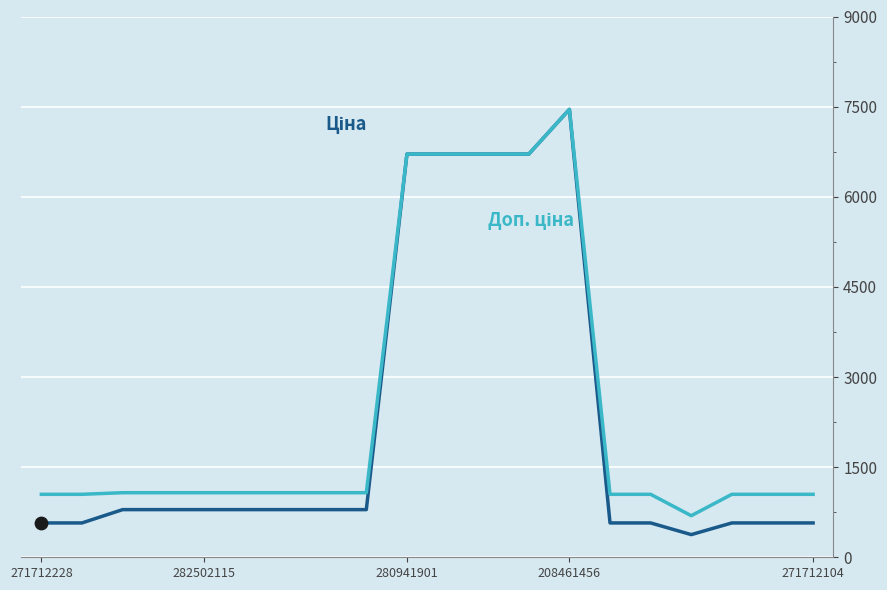

What is the smallest value displayed?

377.2